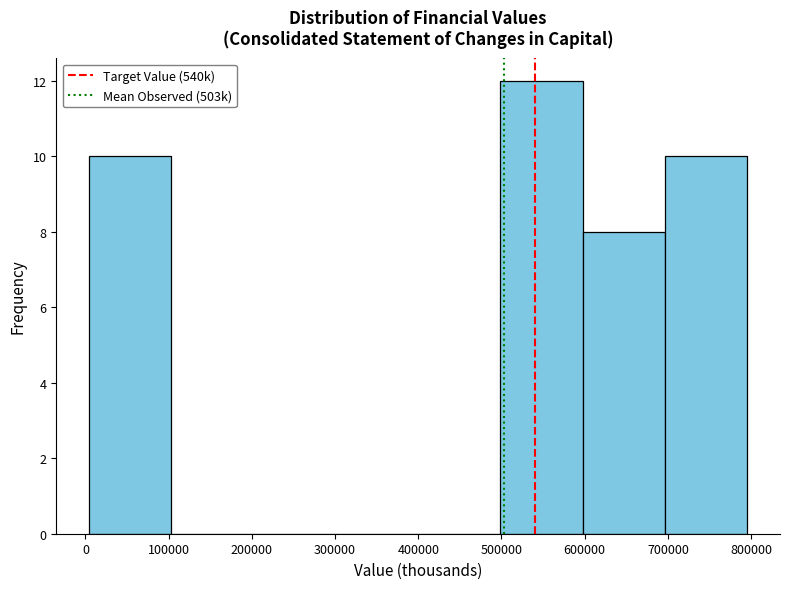

Which range on the x-axis has the tallest bar?

500000 to 600000